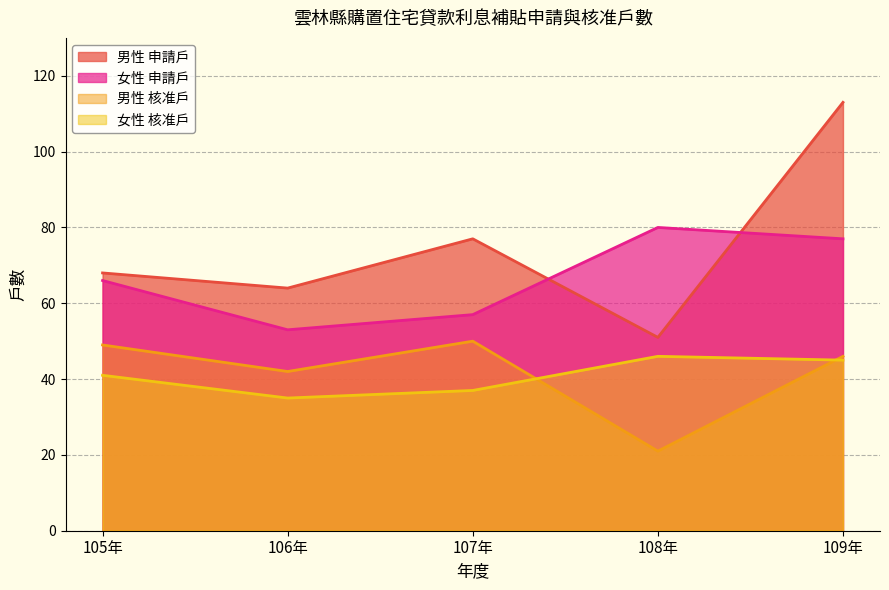

What is the difference between the 女性 核准戶 values at 108年 and 107年?

9